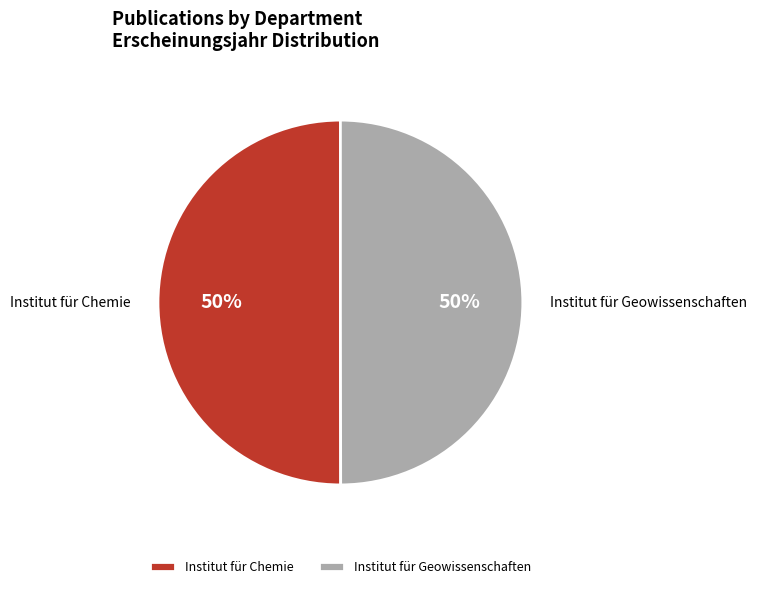

Do Institut für Chemie and Institut für Geowissenschaften together represent more than half of the pie?

Yes